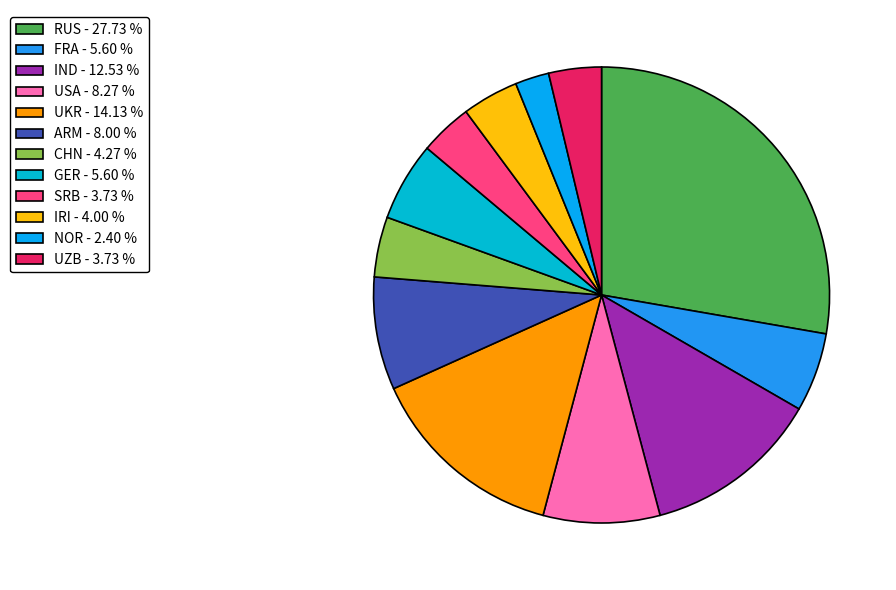

How many segments does this pie chart have?

12